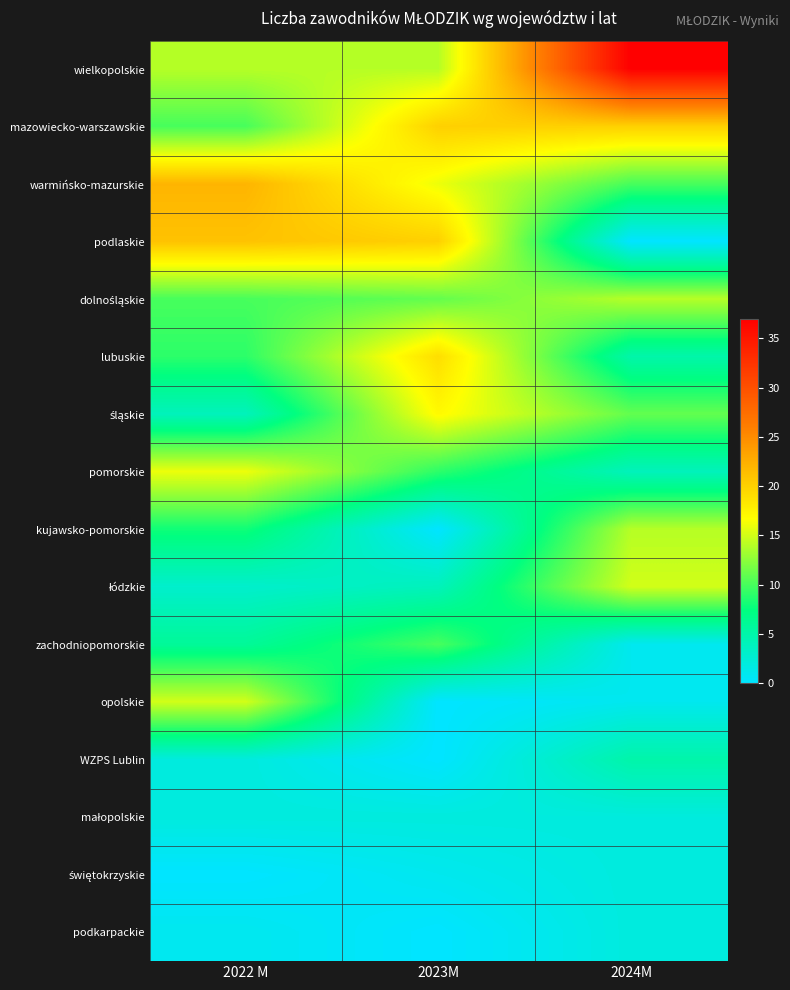

List the series in order of their peak value, highest first.

wielkopolskie, warmińsko-mazurskie, podlaskie, mazowiecko-warszawskie, lubuskie, śląskie, pomorskie, łódzkie, opolskie, dolnośląskie, kujawsko-pomorskie, zachodniopomorskie, WZPS Lublin, małopolskie, świętokrzyskie, podkarpackie